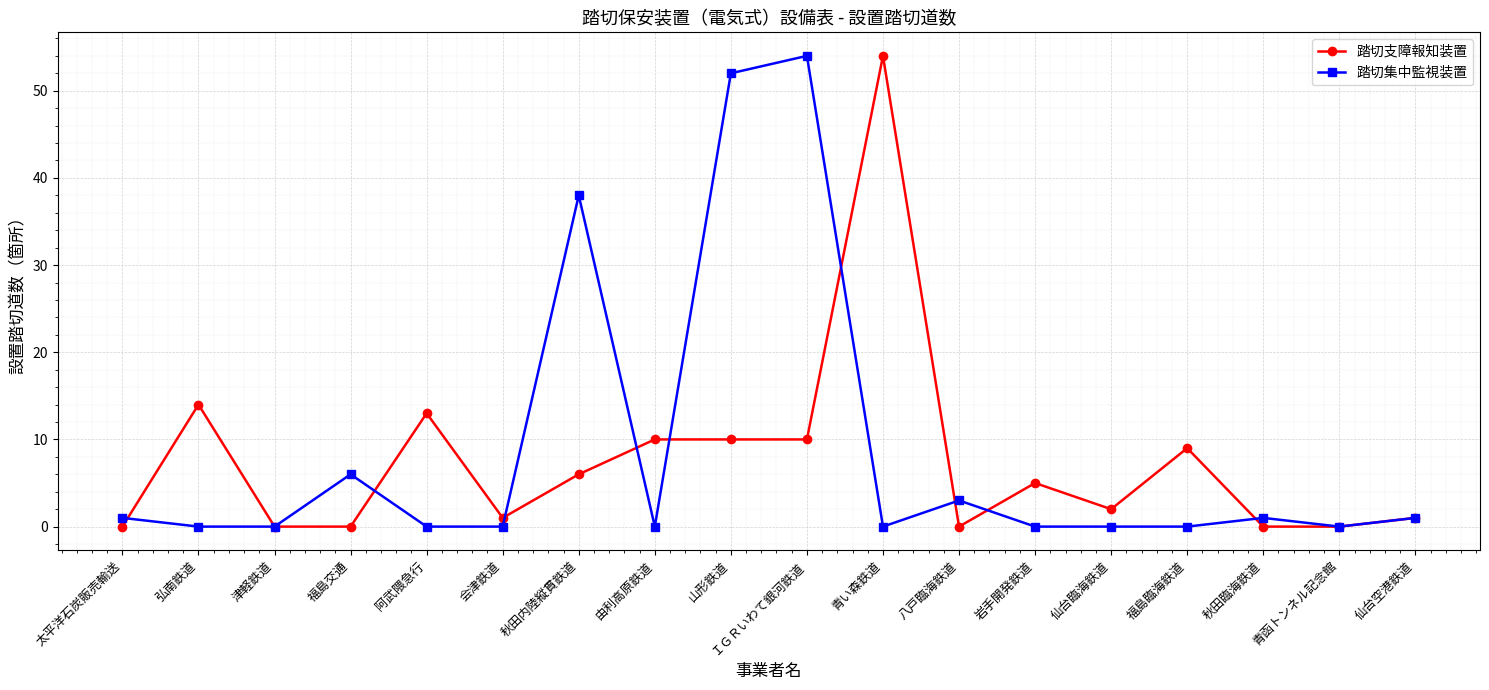

Rank the series at ＩＧＲいわて銀河鉄道 from highest to lowest value.

踏切集中監視装置, 踏切支障報知装置